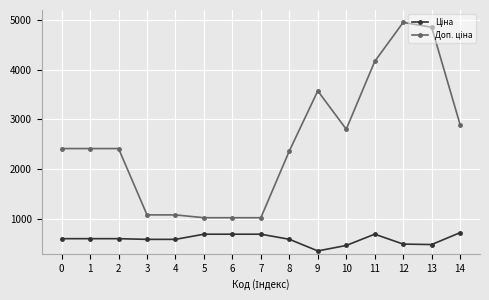

What is the spread (max minus min) of values at 2?

1811.1